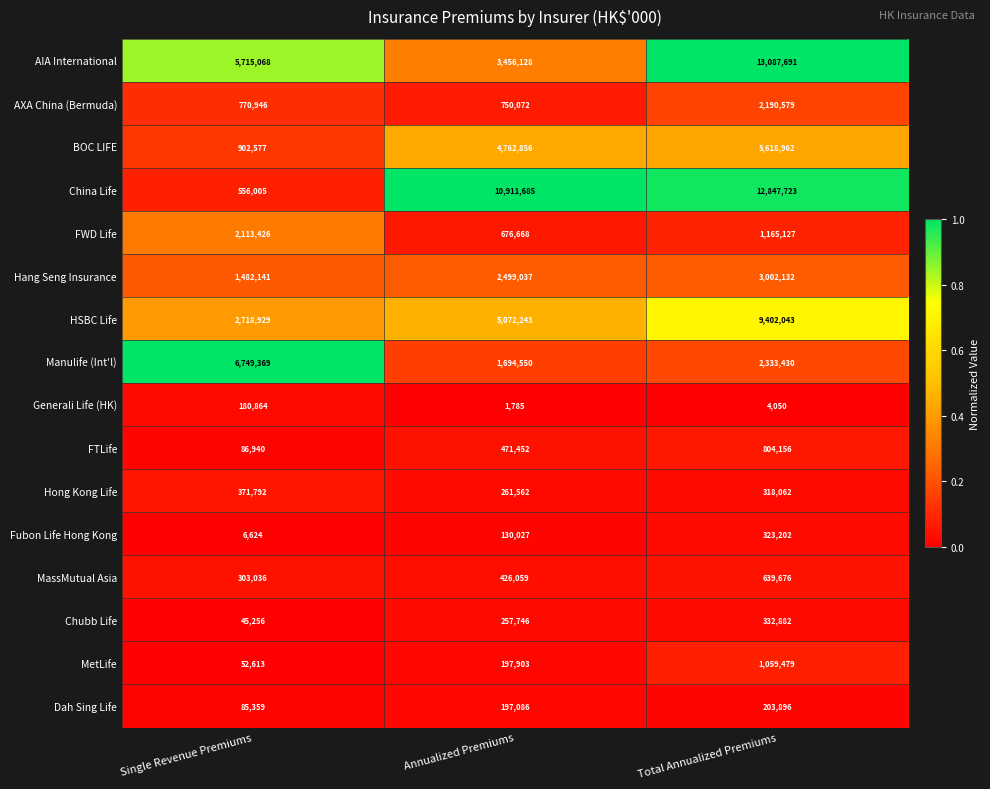

What is the maximum value shown in the chart?

13087691